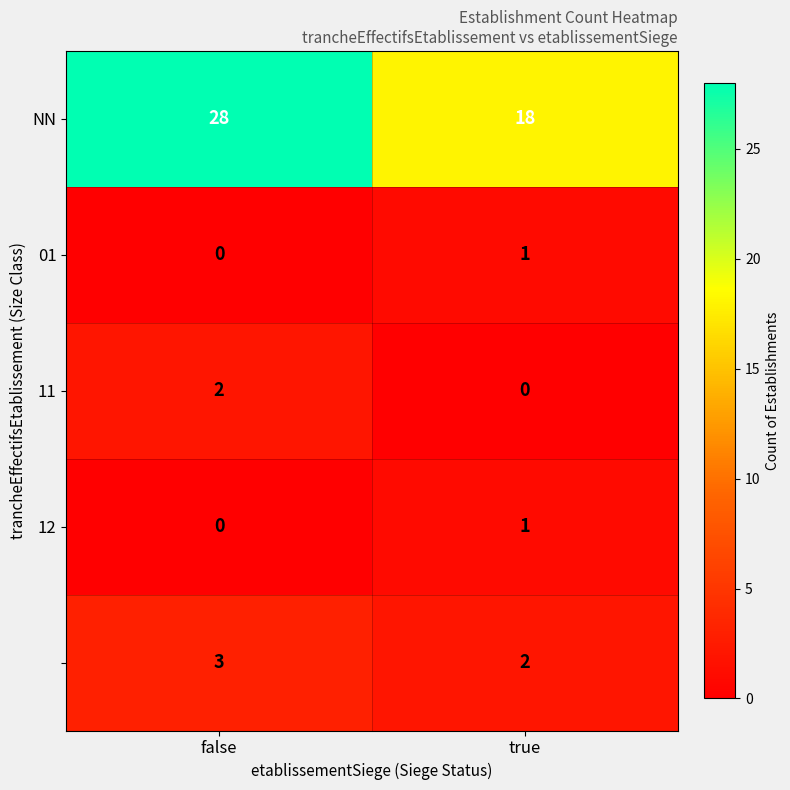

What is the total value across all series at true?

22